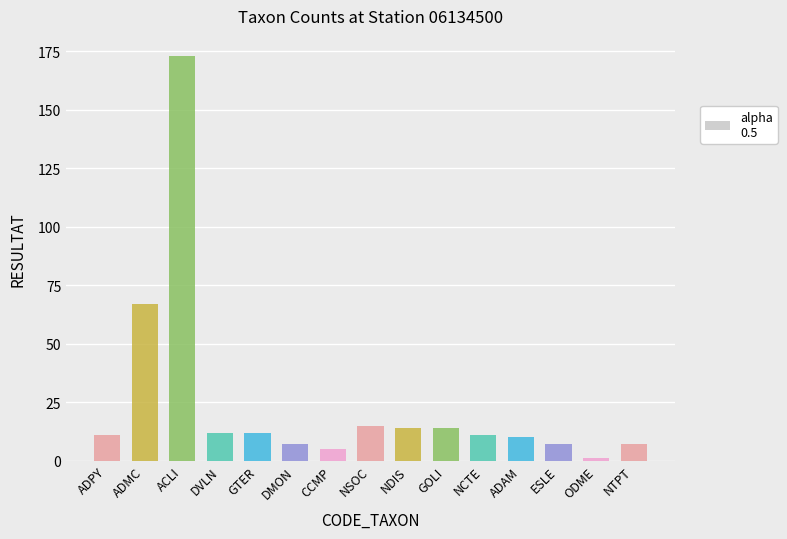

What is the difference between the values at ADMC and GTER?

55